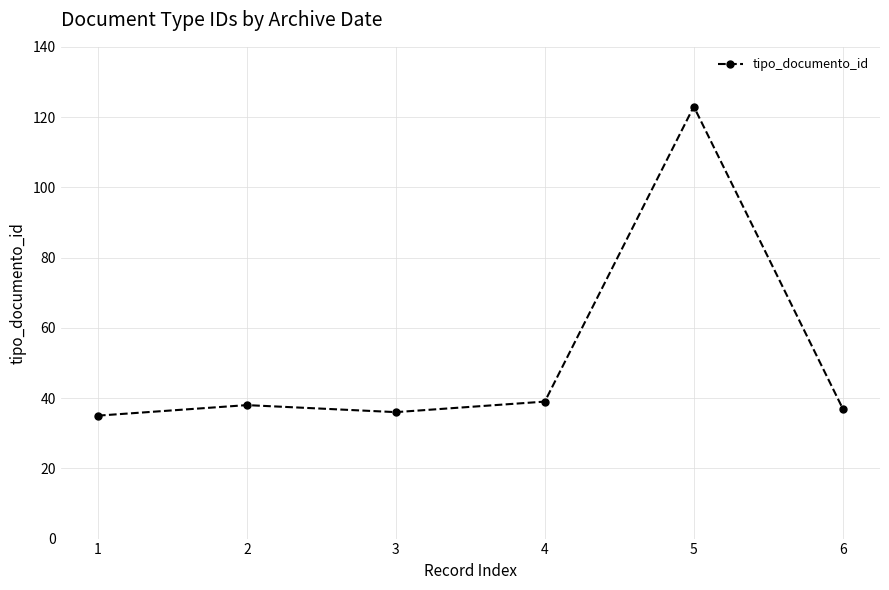

Is it true that the value at 4 is 54?

False